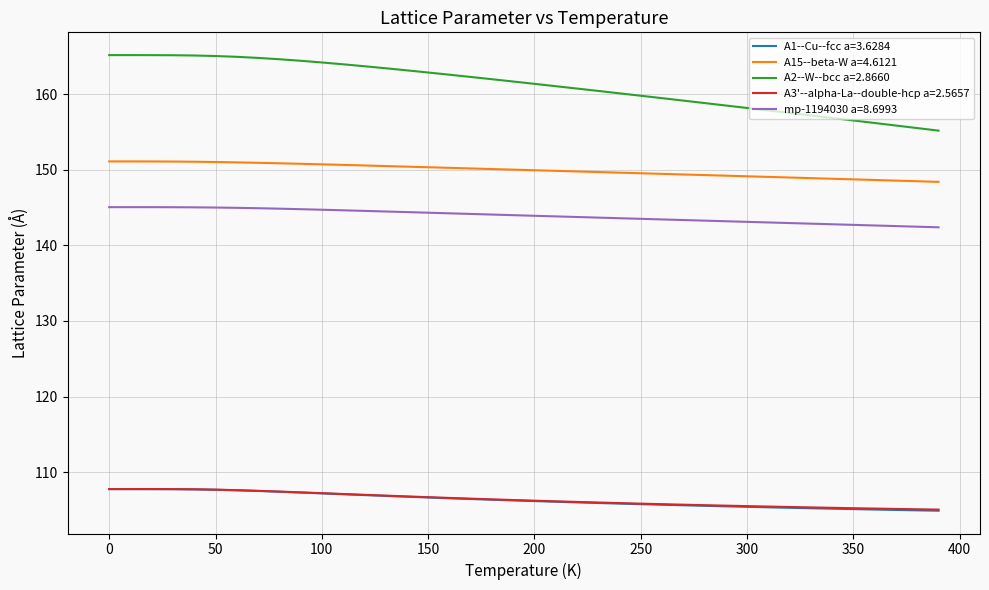

Which series has the largest total across all categories?

A2--W--bcc a=2.8660